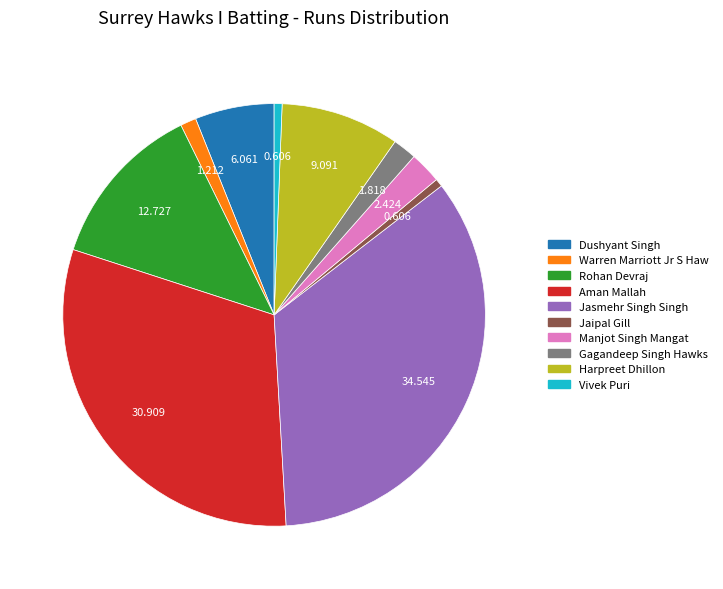

Does any single category account for the majority?

No